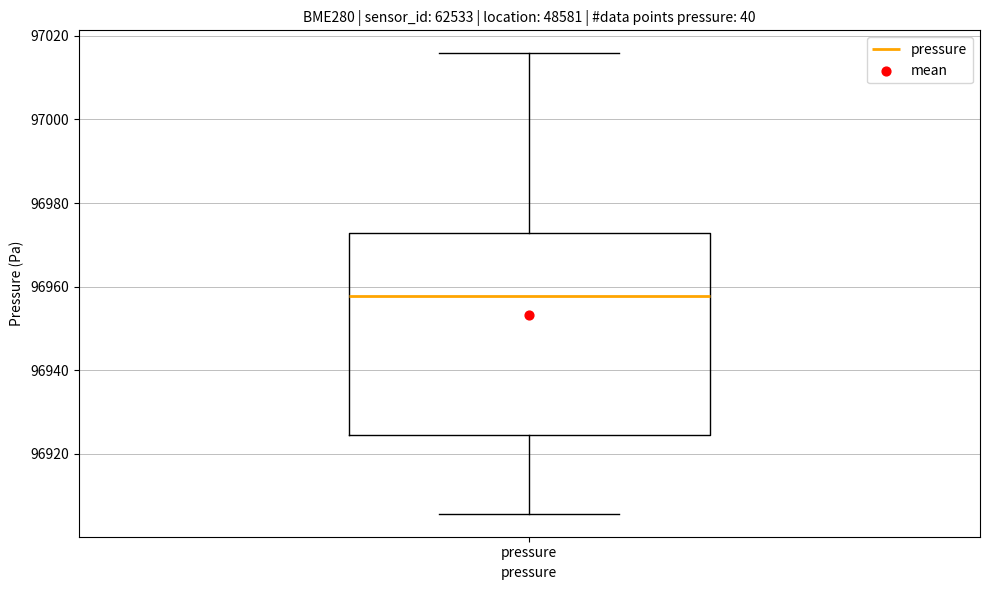

Read this box plot against the y-axis: the position of the median line, the range covered by the box, and the ends of both whiskers. The values are not printed on the chart, so give them approximately, as read against the axis.

median 96958, box 96924 to 96972, whiskers 96906 to 97016